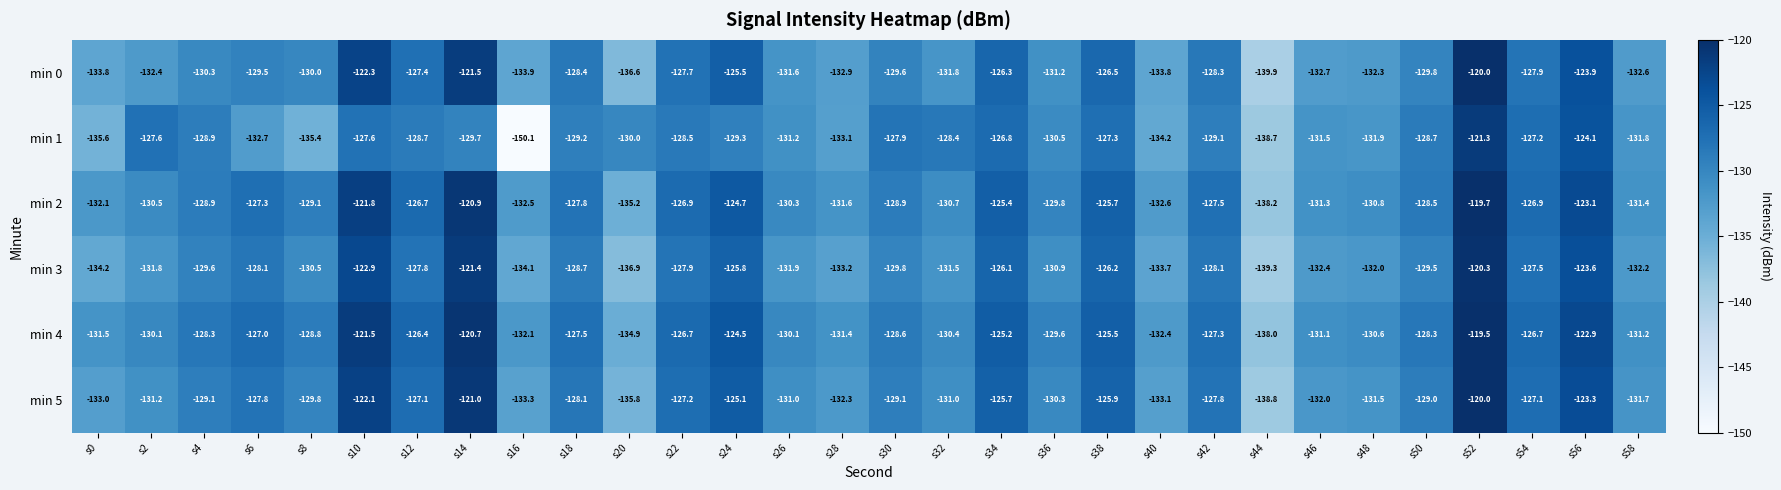

The value of min 5 at s6 is -127.8. True or false?

True